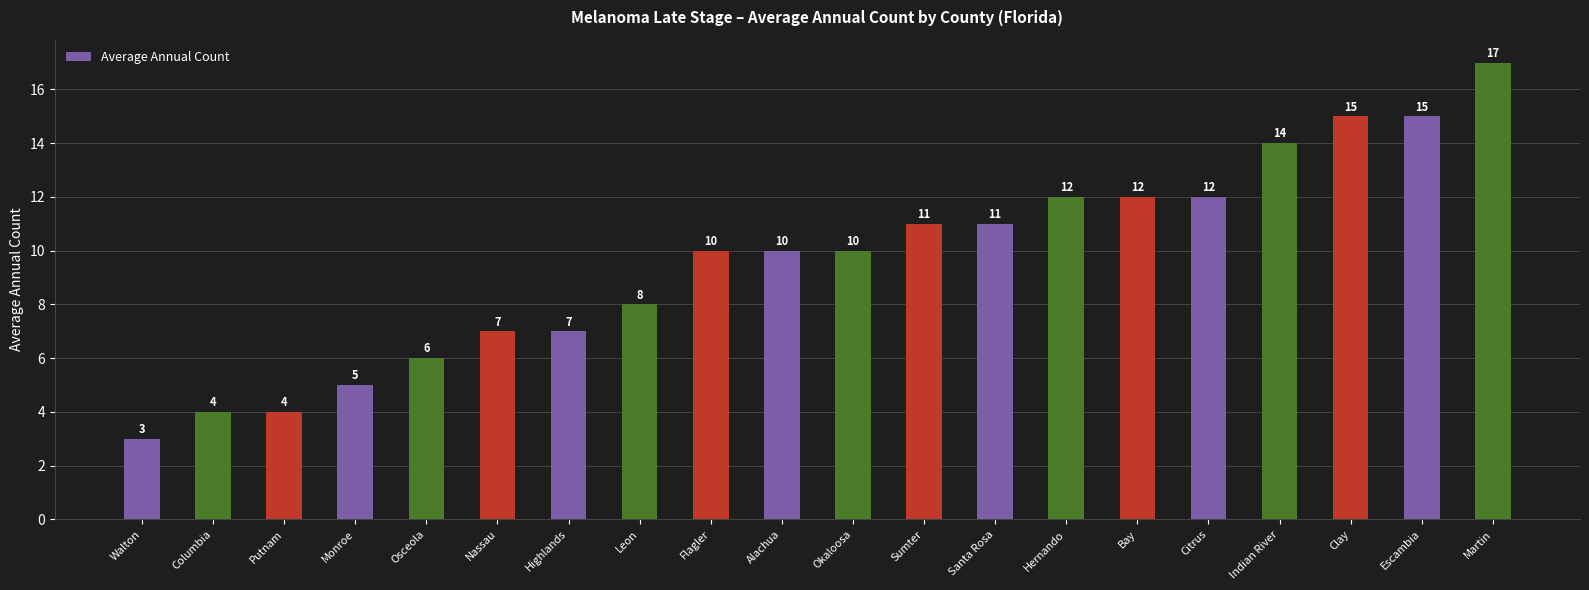

What is the label of the 16th bar from the left?

Citrus